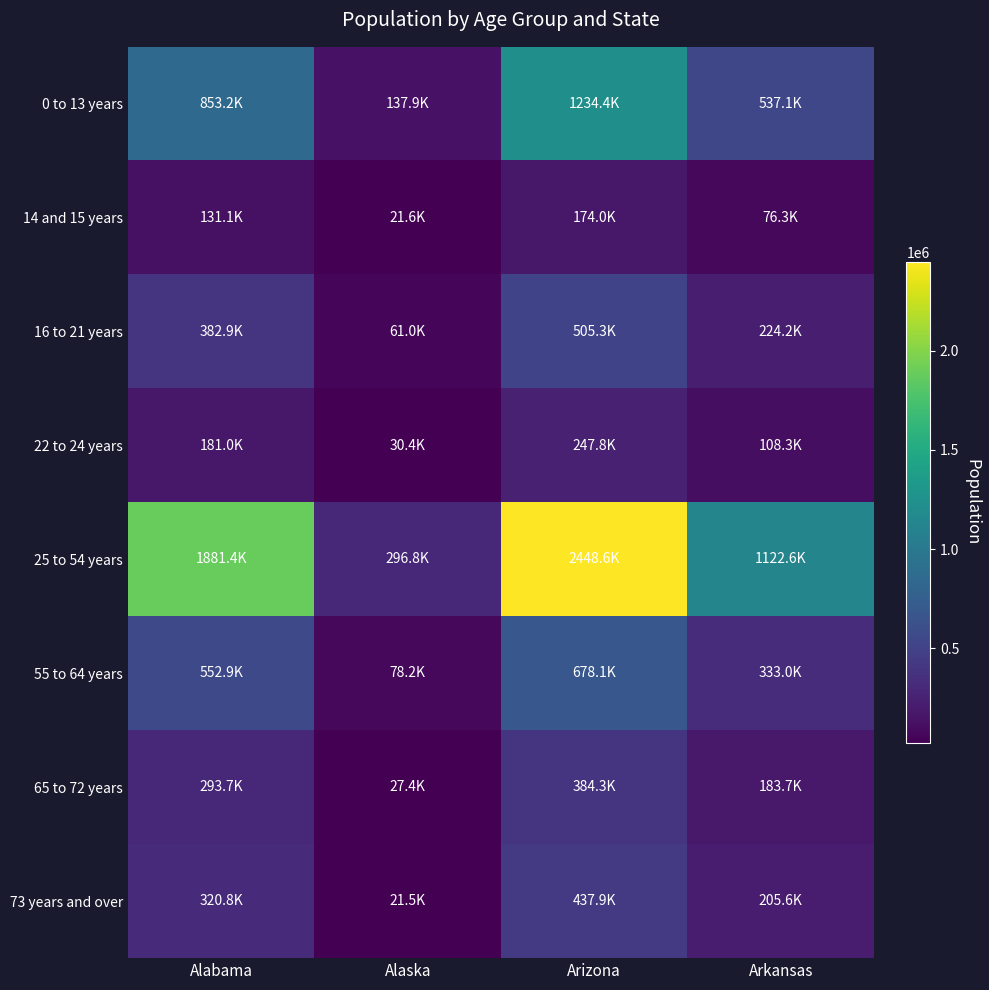

What is the smallest value displayed?

21455